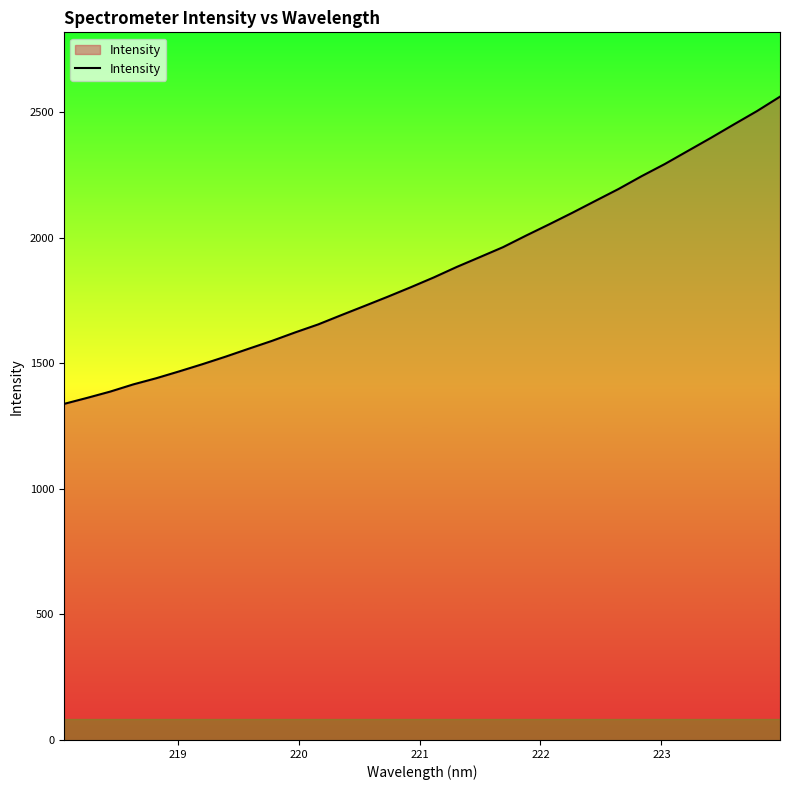

What is the maximum value shown in the chart?

2561.0